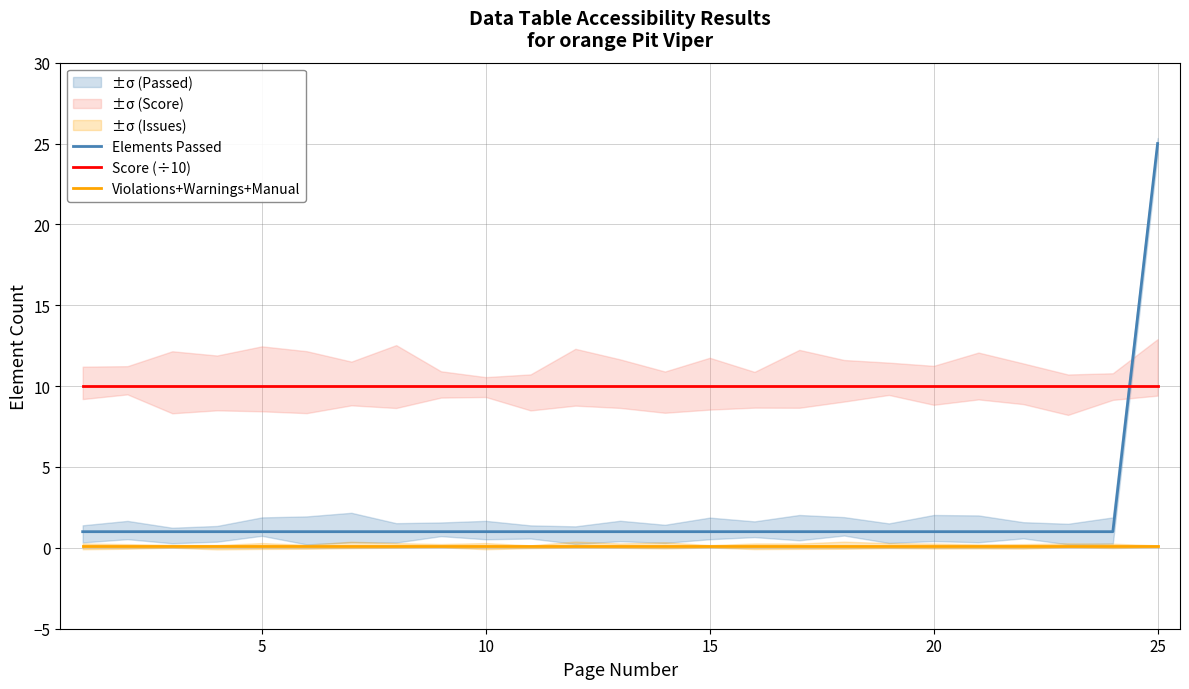

Reading left to right, transcribe all the data shown in this chart.

Elements Passed: 1.0	1.0	1.0	1.0	1.0	1.0	1.0	1.0	1.0	1.0	1.0	1.0	1.0	1.0	1.0	1.0	1.0	1.0	1.0	1.0	1.0	1.0	1.0	1.0	25.0
Score (÷10): 10.0	10.0	10.0	10.0	10.0	10.0	10.0	10.0	10.0	10.0	10.0	10.0	10.0	10.0	10.0	10.0	10.0	10.0	10.0	10.0	10.0	10.0	10.0	10.0	10.0
Violations+Warnings+Manual: 0.1	0.1	0.1	0.1	0.1	0.1	0.1	0.1	0.1	0.1	0.1	0.1	0.1	0.1	0.1	0.1	0.1	0.1	0.1	0.1	0.1	0.1	0.1	0.1	0.1